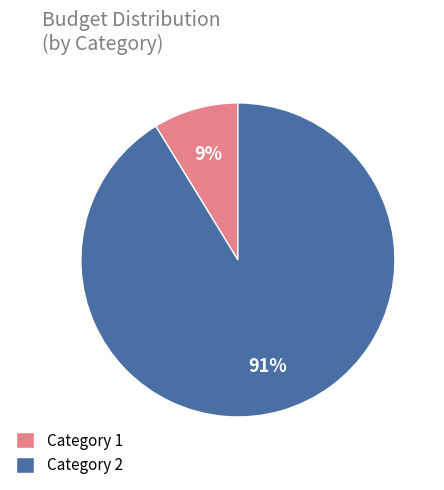

Which slice is the largest?

Category 2